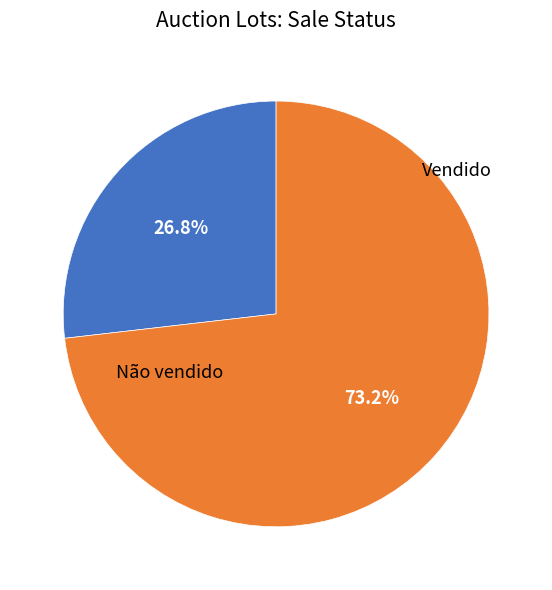

Is there a majority slice in this chart?

Yes